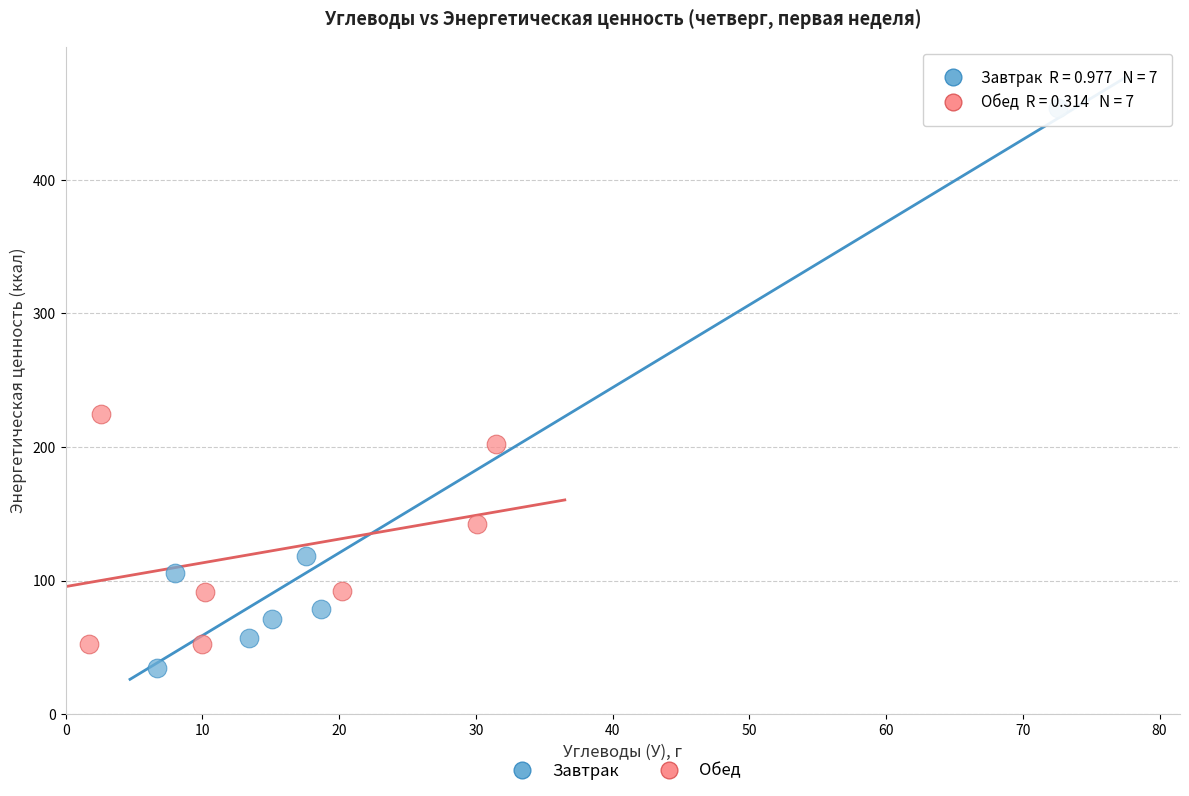

Which series contains the highest Y value?

Завтрак